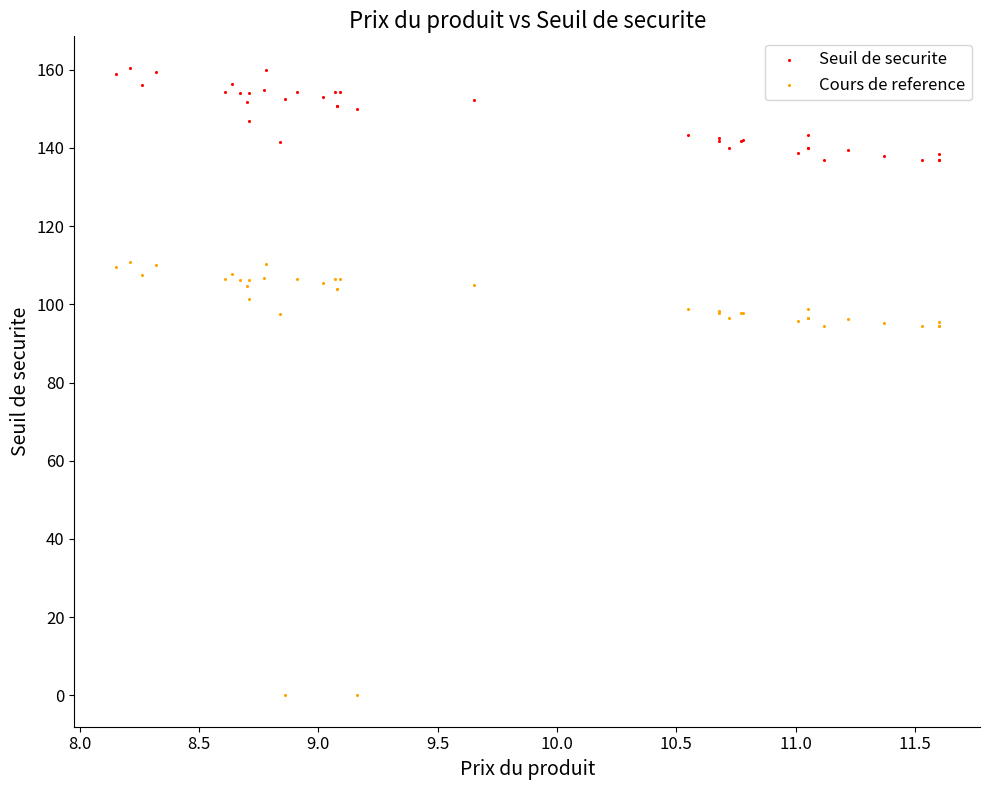

Which series has the largest Y range (max minus min)?

Cours de reference